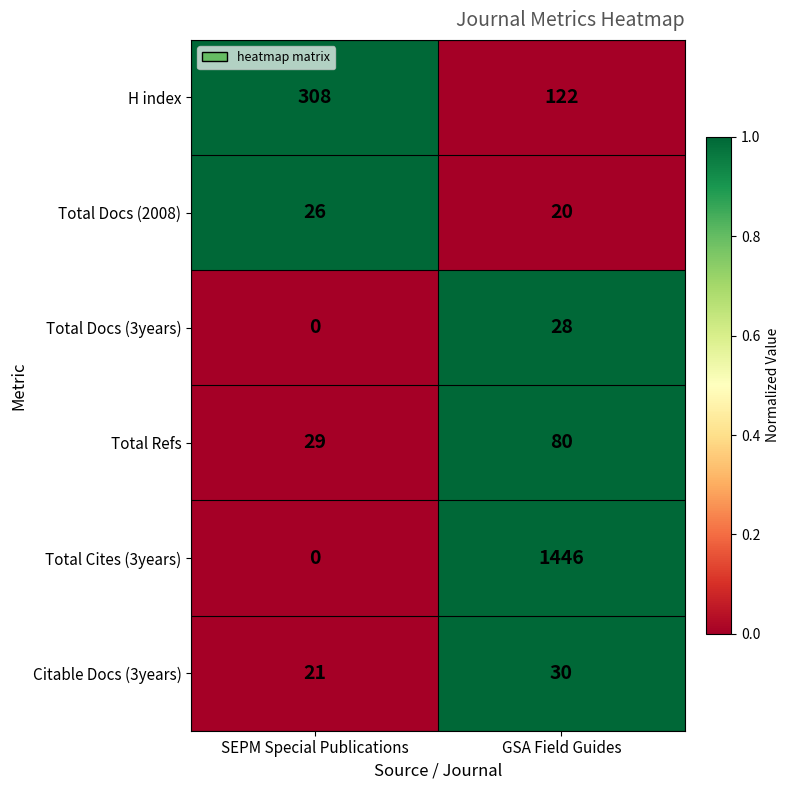

List the series in order of their peak value, highest first.

Total Cites (3years), H index, Total Refs, Citable Docs (3years), Total Docs (3years), Total Docs (2008)